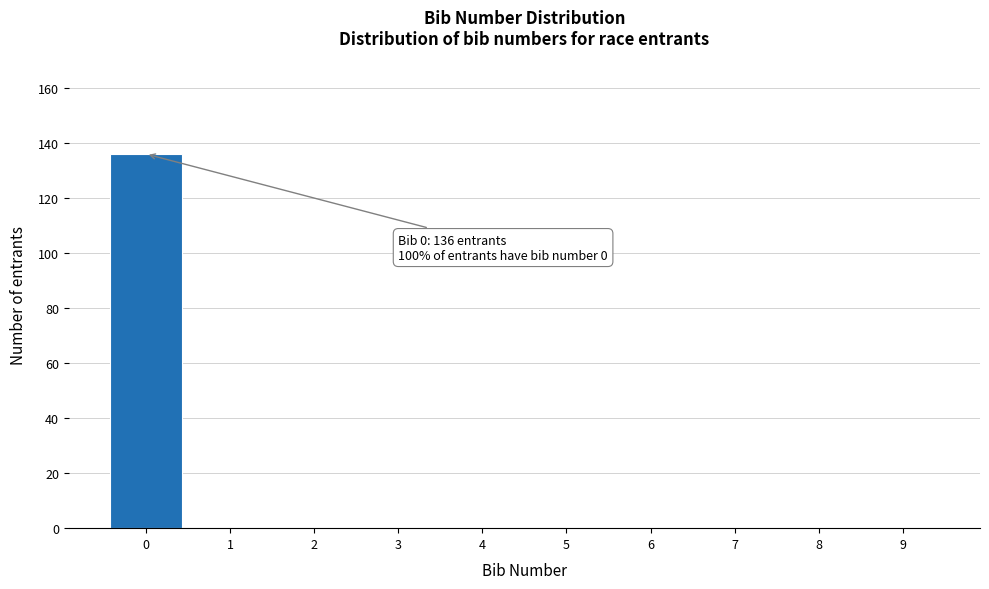

Over which range of the x-axis is the bar tallest?

-0.5 to 0.5